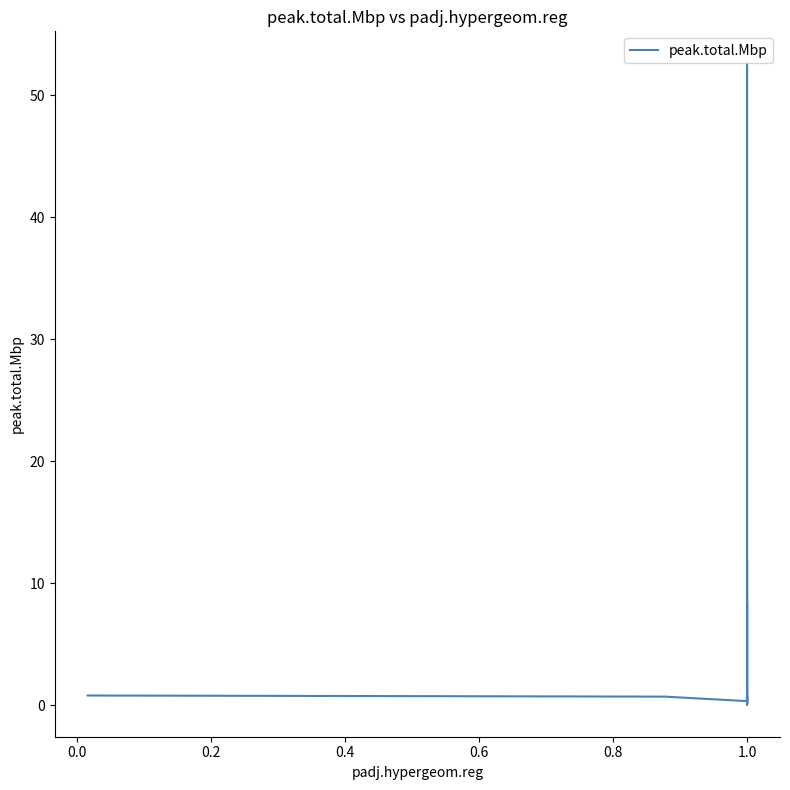

Does the chart have visible grid lines?

No